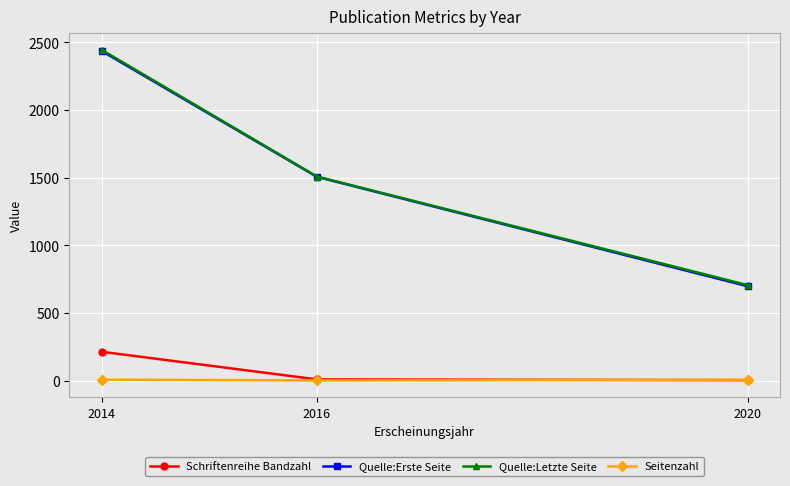

What is the greatest value displayed?

2445